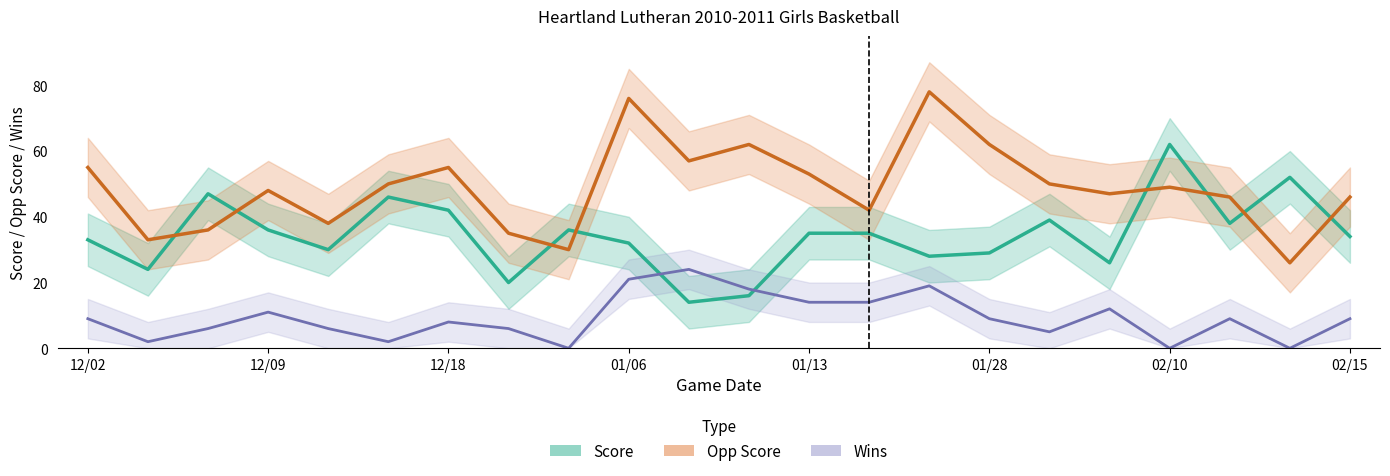

True or false: opp_score and wins cross at least once.

False